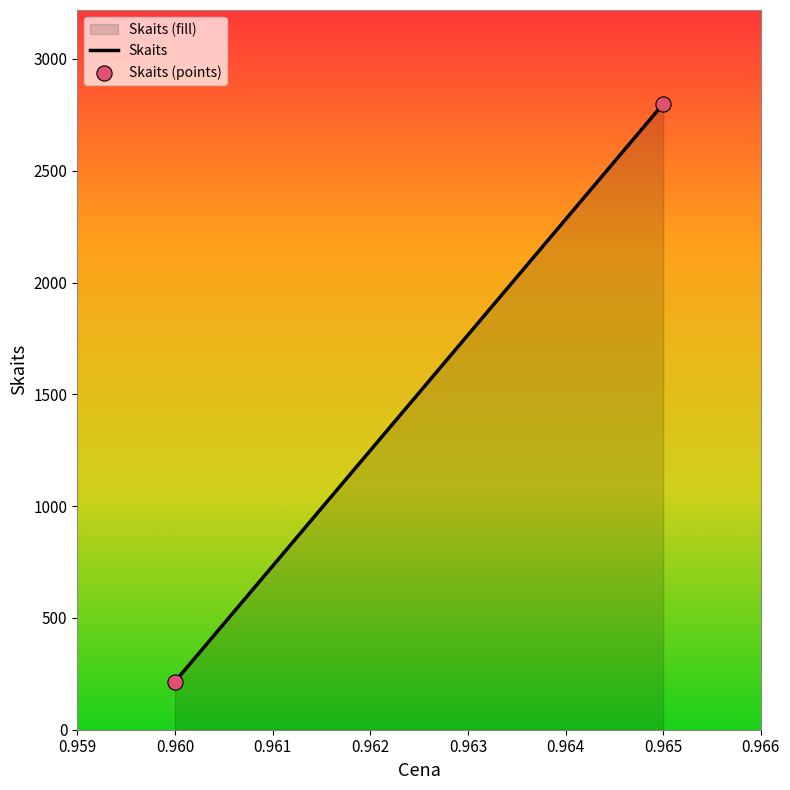

What is the average Y value?

1507